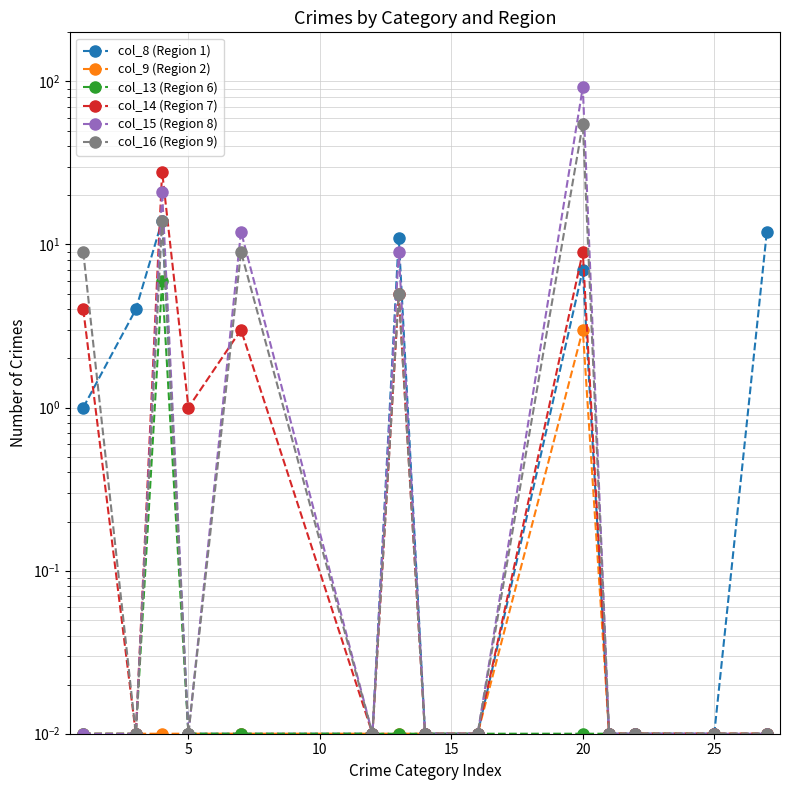

In col_13 (Region 6), how many points are higher than both neighbors (excluding endpoints)?

1